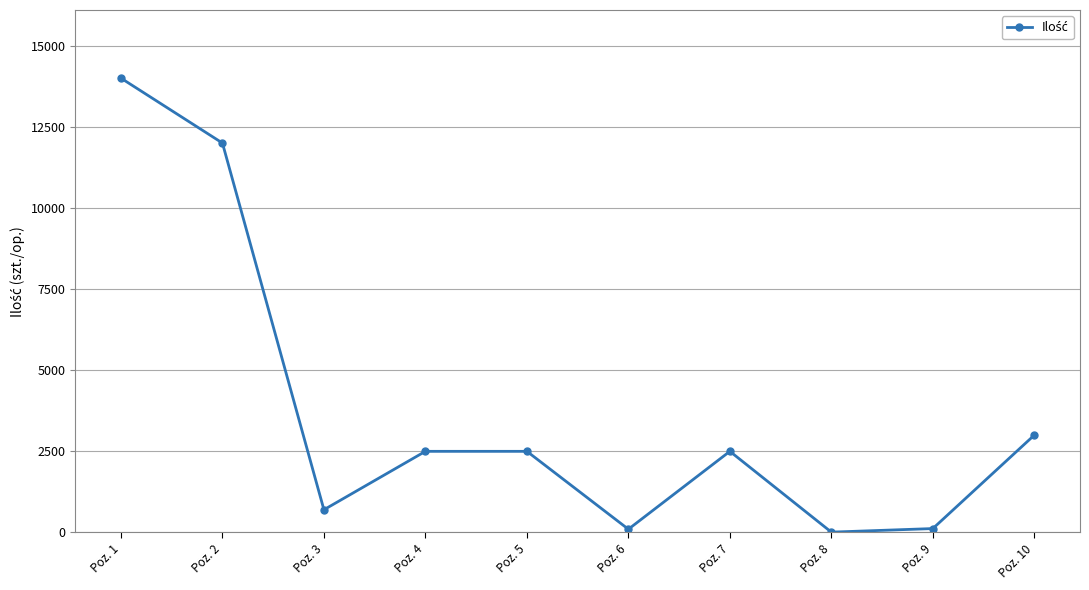

At which label does the data first exceed 2500?

Poz. 1